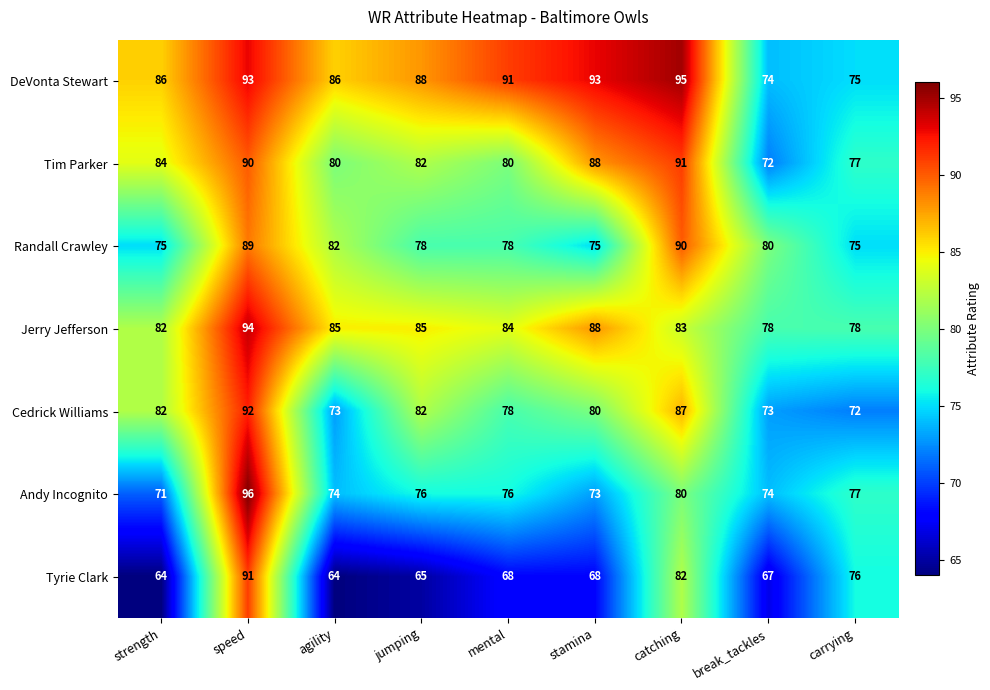

How many categories are shown in the chart?

9